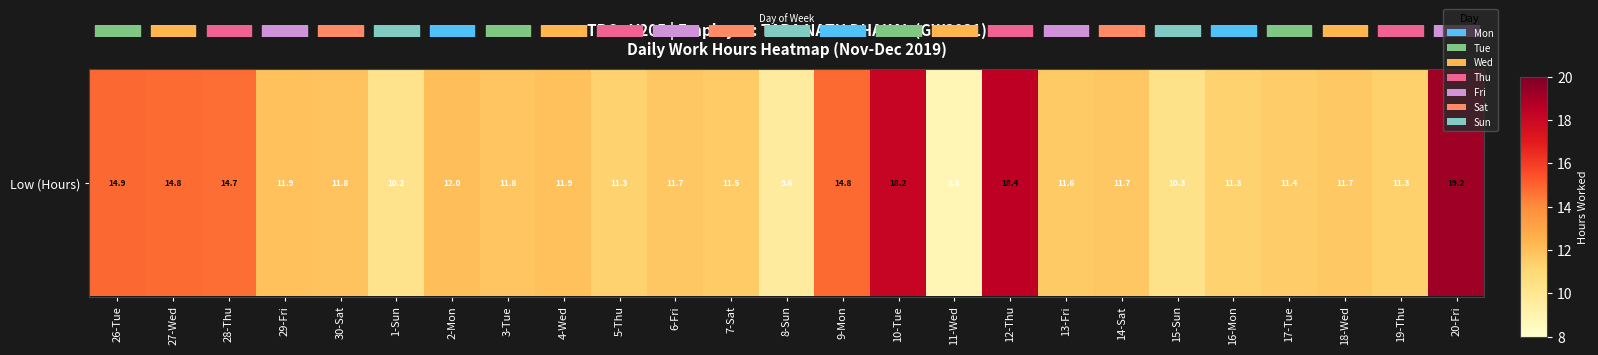

Where is the data nearest to the value 14?

28-Thu